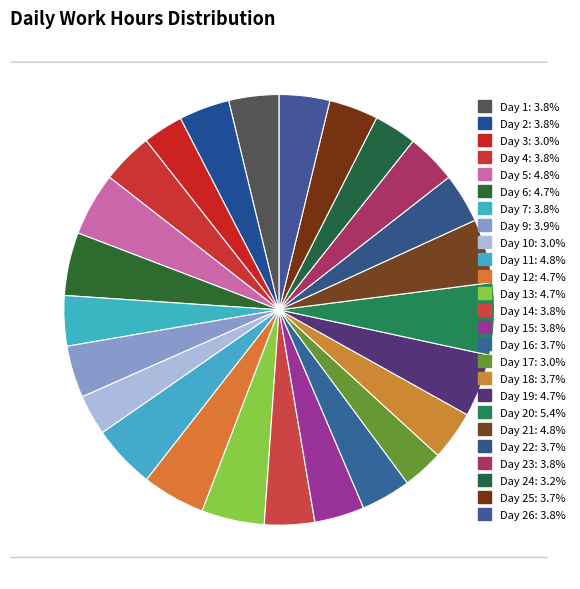

What percentage is the Day 26 slice, to the nearest percent?

4%